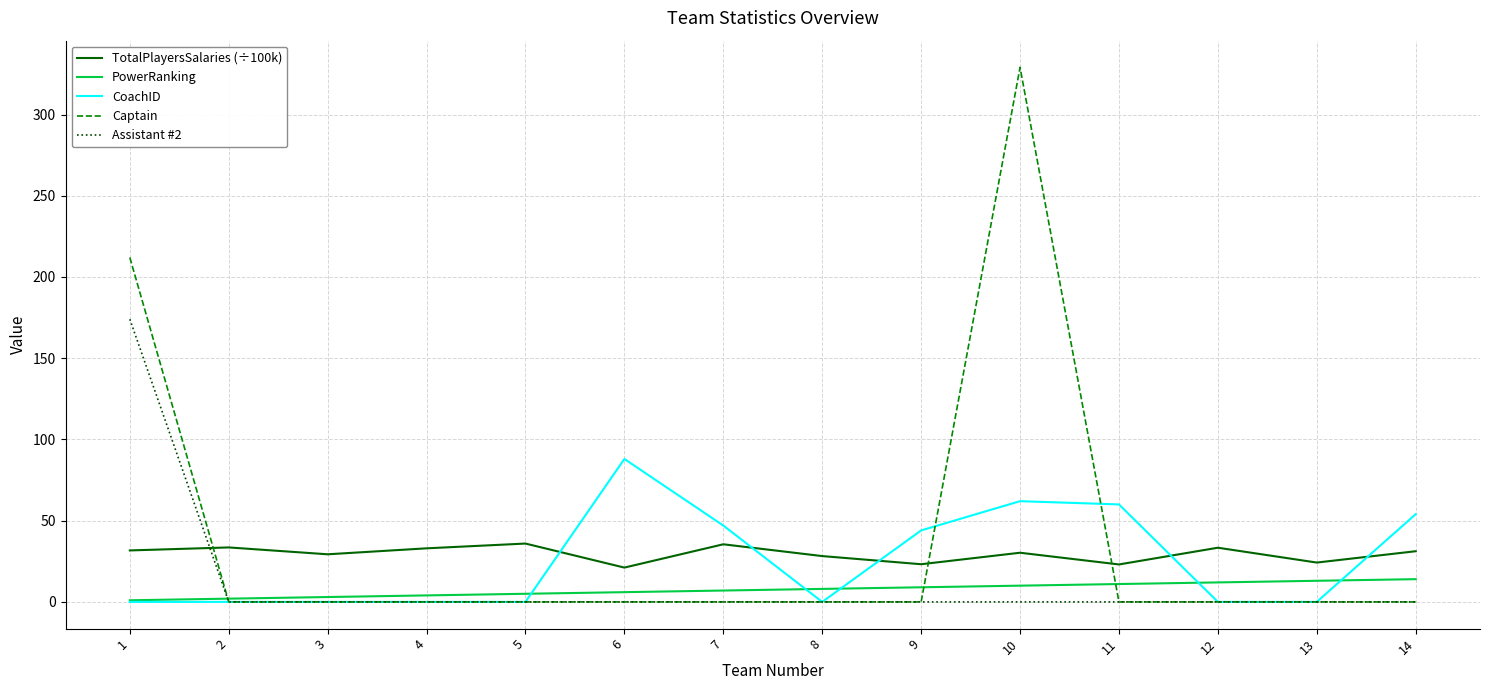

Rank the series by their maximum value, from lowest to highest.

PowerRanking, TotalPlayersSalaries (÷100k), CoachID, Assistant #2, Captain